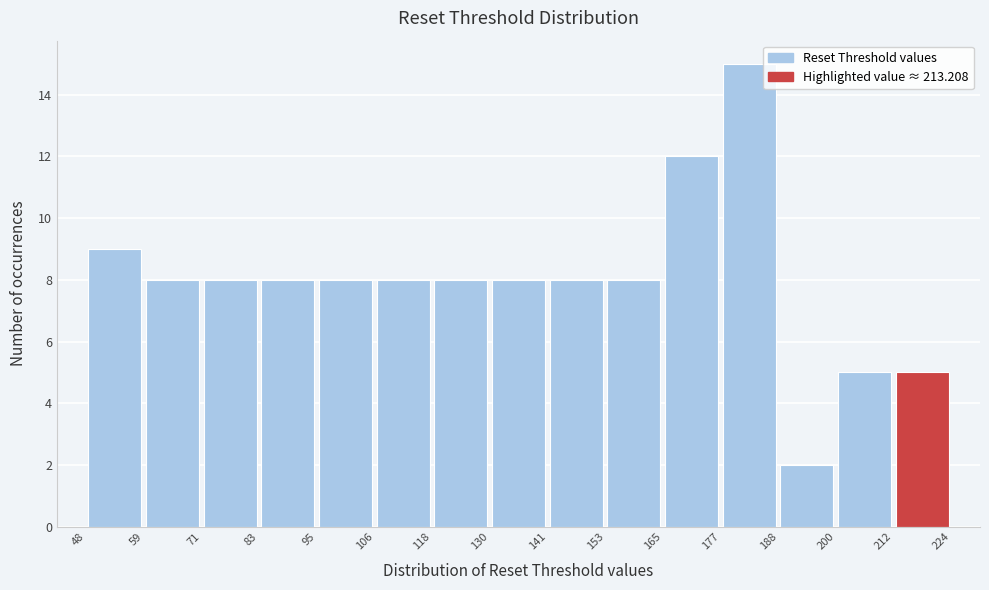

Reading left to right, transcribe this chart: for each bar, give the range it covers on the x-axis and its height. The values are not printed on the chart, so give them approximately, as read against the axis.

48 to 59: 9
59 to 71: 8
71 to 83: 8
83 to 95: 8
95 to 106: 8
106 to 118: 8
118 to 130: 8
130 to 141: 8
141 to 153: 8
153 to 165: 8
165 to 177: 12
177 to 188: 15
188 to 200: 2
200 to 212: 5
212 to 224: 5